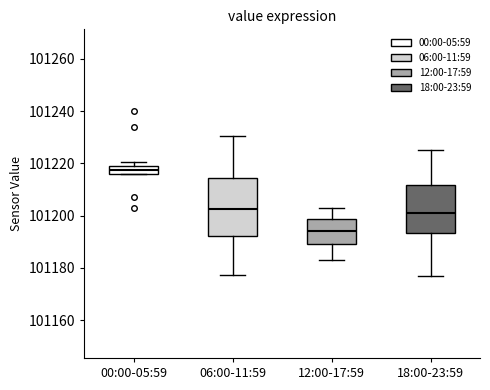

Reading left to right, transcribe this box plot: for each box, give where its median line is, the range the box spans, and where its two whiskers end, as read against the y-axis. The values are not printed on the chart, so give them approximately, as read against the axis.

00:00-05:59: median 101218 (inside the box), box 101216 to 101218, whiskers 101216 to 101220
06:00-11:59: median 101202, box 101192 to 101214, whiskers 101178 to 101230
12:00-17:59: median 101194, box 101190 to 101198, whiskers 101182 to 101202
18:00-23:59: median 101200, box 101194 to 101212, whiskers 101176 to 101226